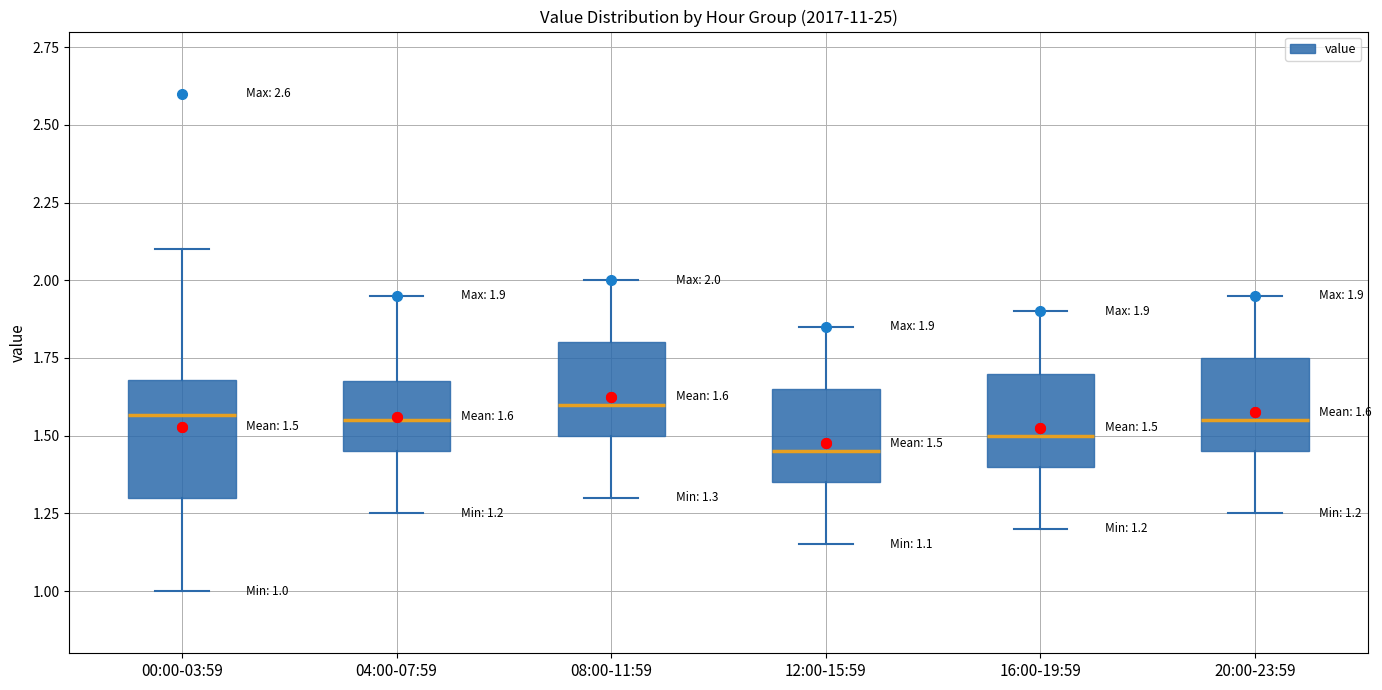

Which box is the tallest, from its lower edge to its upper edge?

00:00-03:59